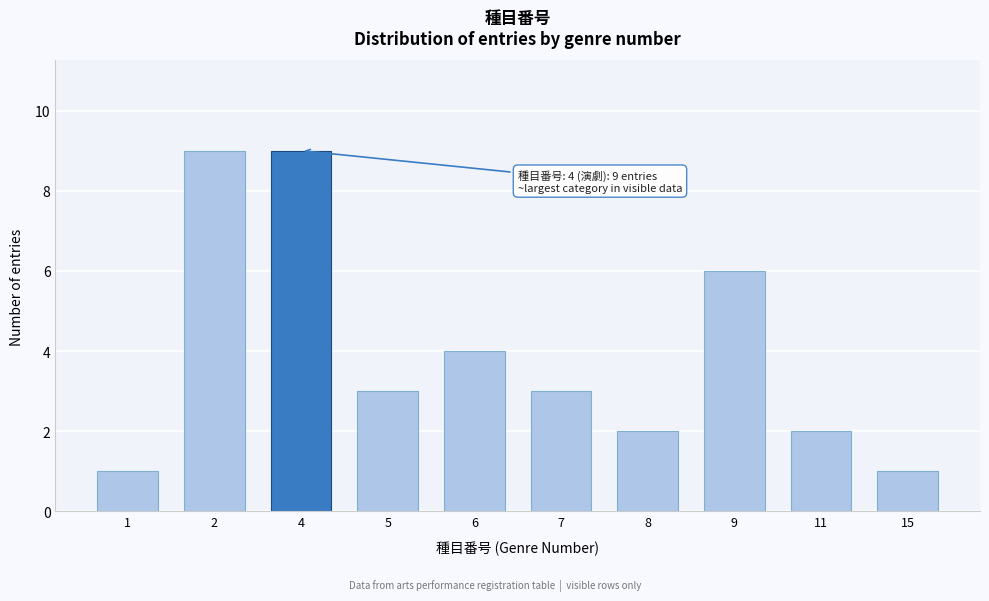

Reading left to right, extract all data points from this chart.

1	9	9	3	4	3	2	6	2	1